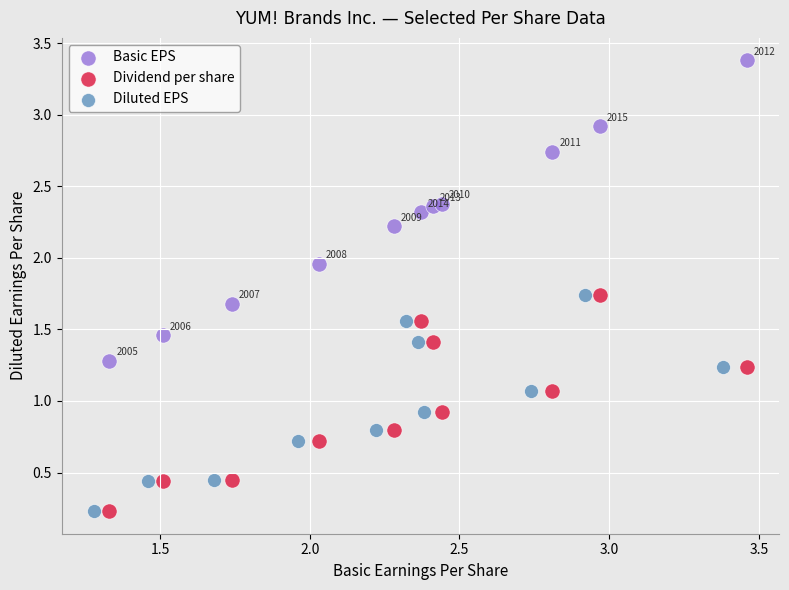

Which series has the largest Y range (max minus min)?

Basic EPS